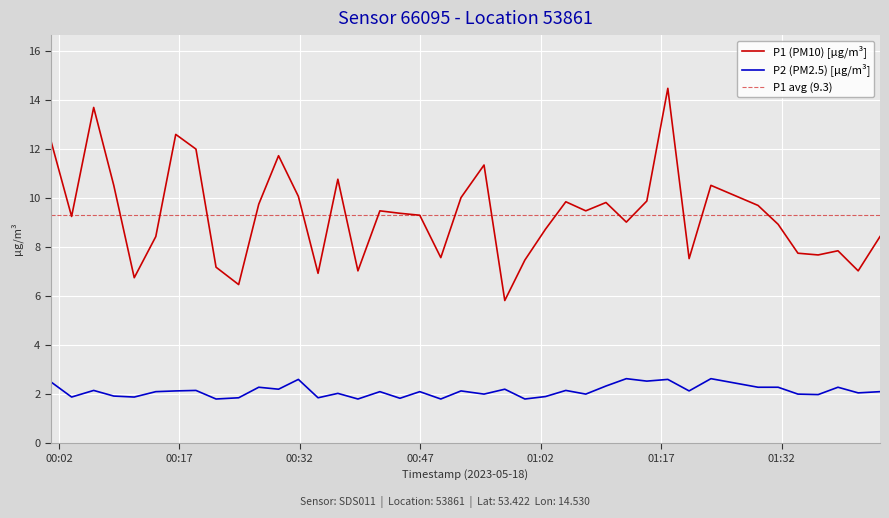

True or false: P2 (PM2.5) [µg/m³] and P1 (PM10) [µg/m³] intersect in this chart.

False